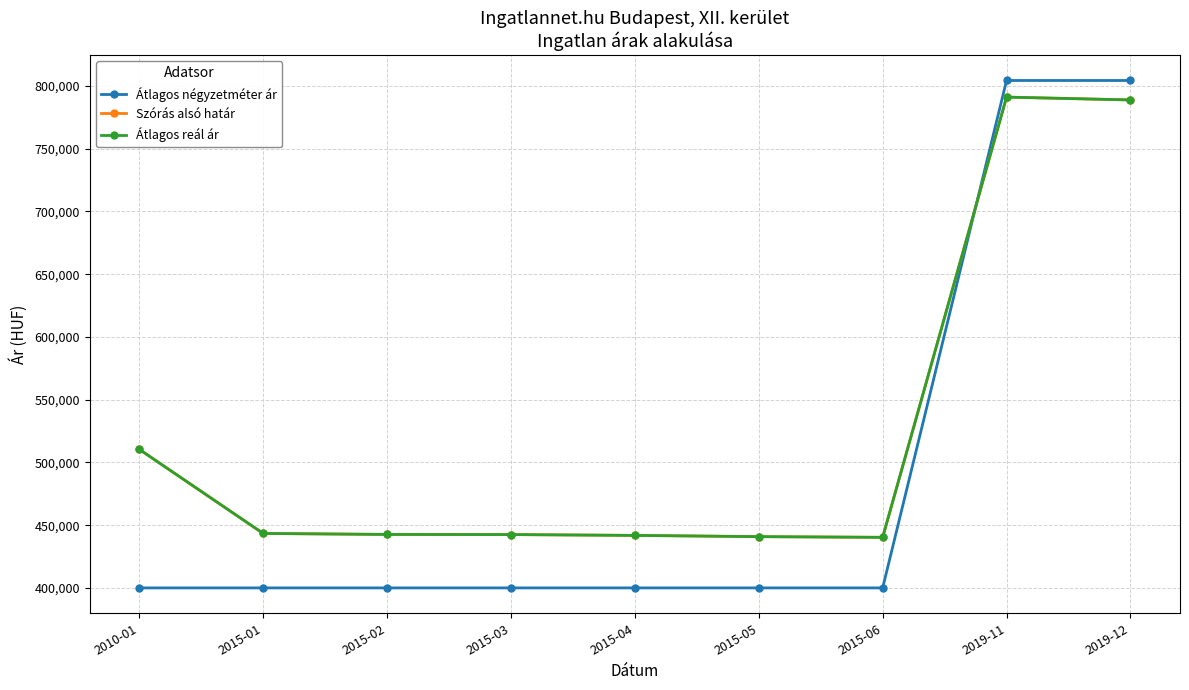

At which label is Átlagos reál ár closest to 615708?

2010-01